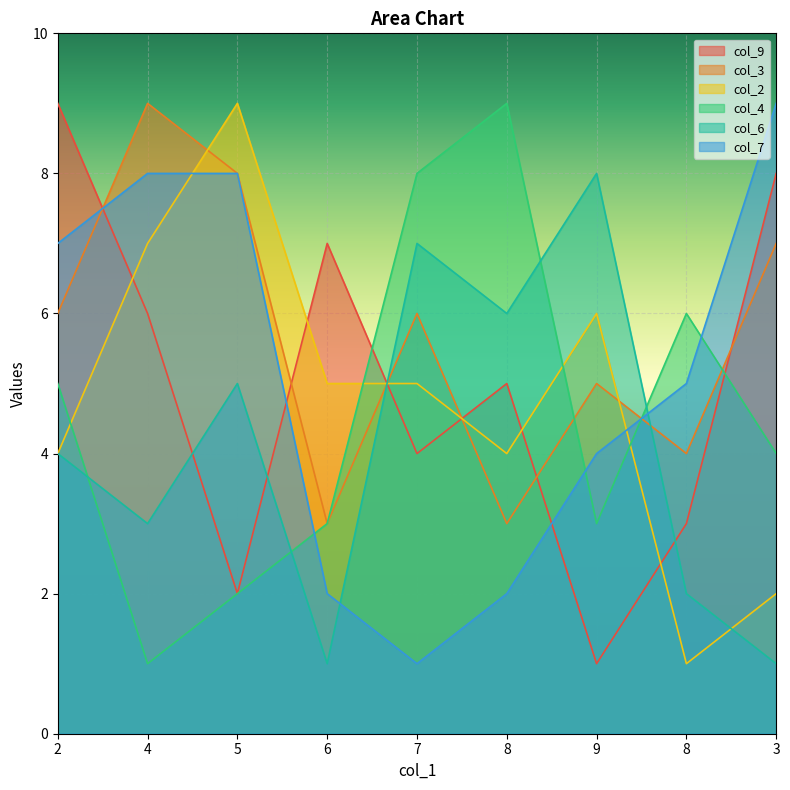

Where is col_6 nearest to the value 4?

2